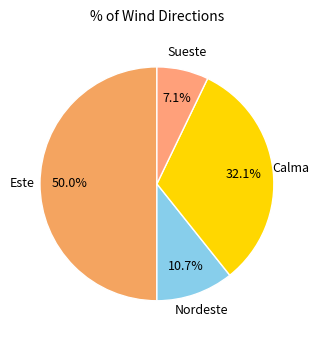

What is the largest slice in the pie chart?

Este